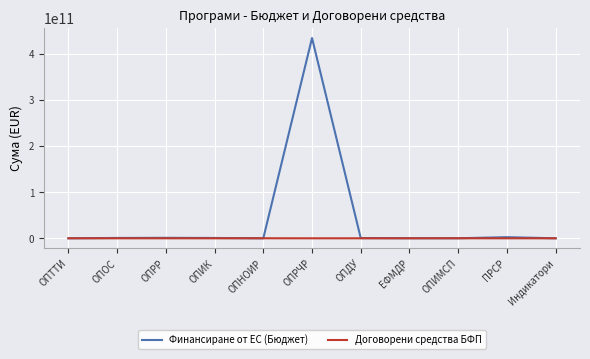

What are all the series names shown in the legend?

Финансиране от ЕС (Бюджет), Договорени средства БФП